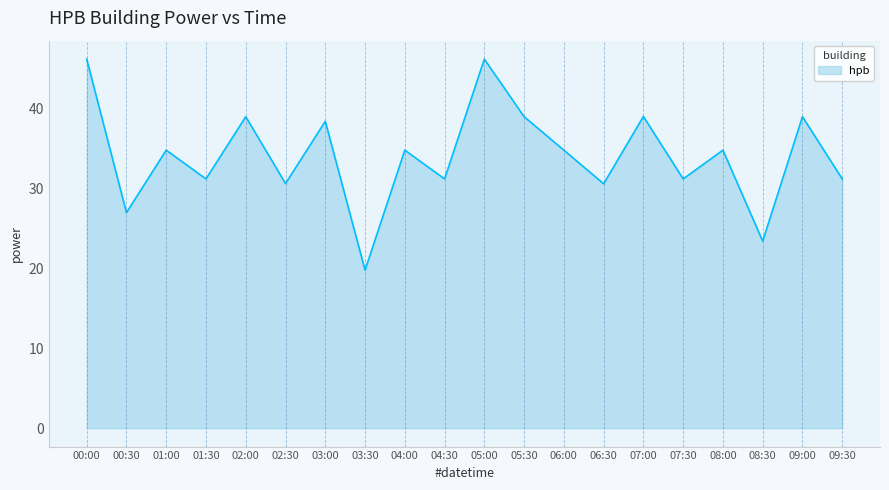

Which category has the lowest value across all series?

03:30